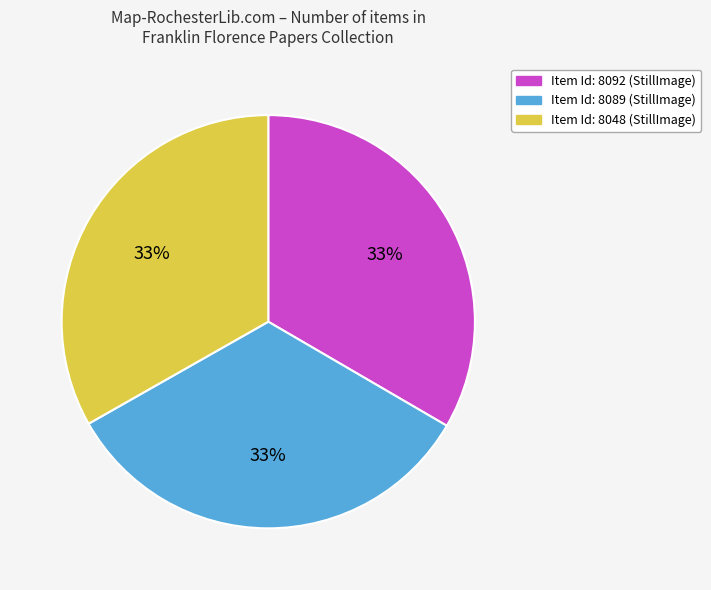

To the nearest percent, what is the average slice percentage?

33%